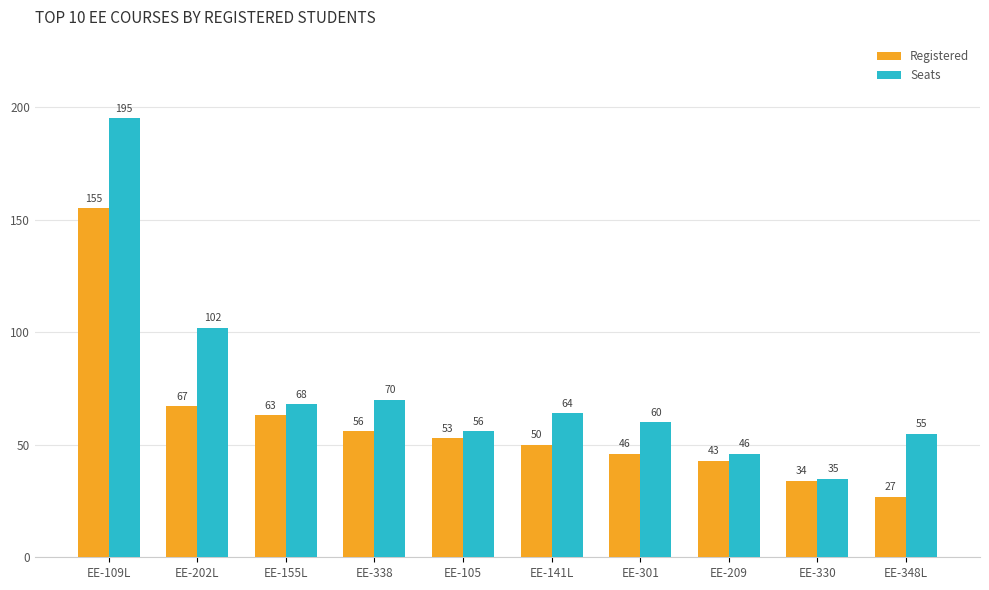

What is the difference between the maximum and minimum values in the Seats series?

160